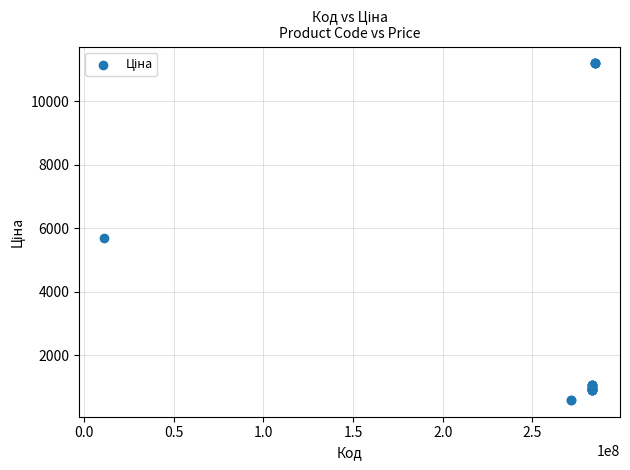

What Y value in the scatter plot is closest to 5889?

5673.8